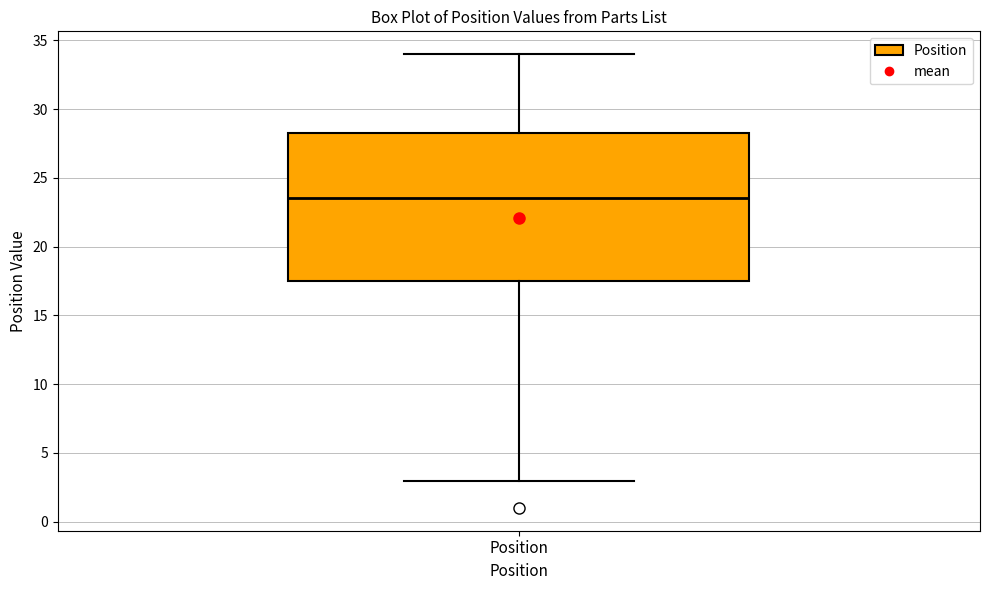

Where is the lower edge of the box for Position on the y-axis? The values are not printed on the chart, so give them approximately, as read against the axis.

17.5